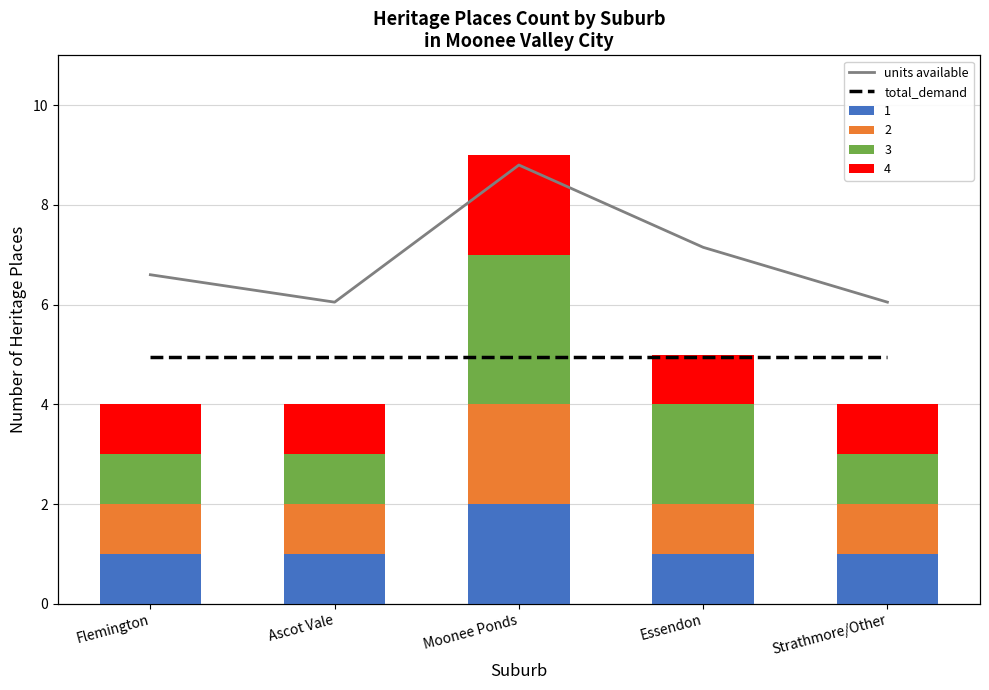

What is the label of the 2nd bar from the right?

Essendon